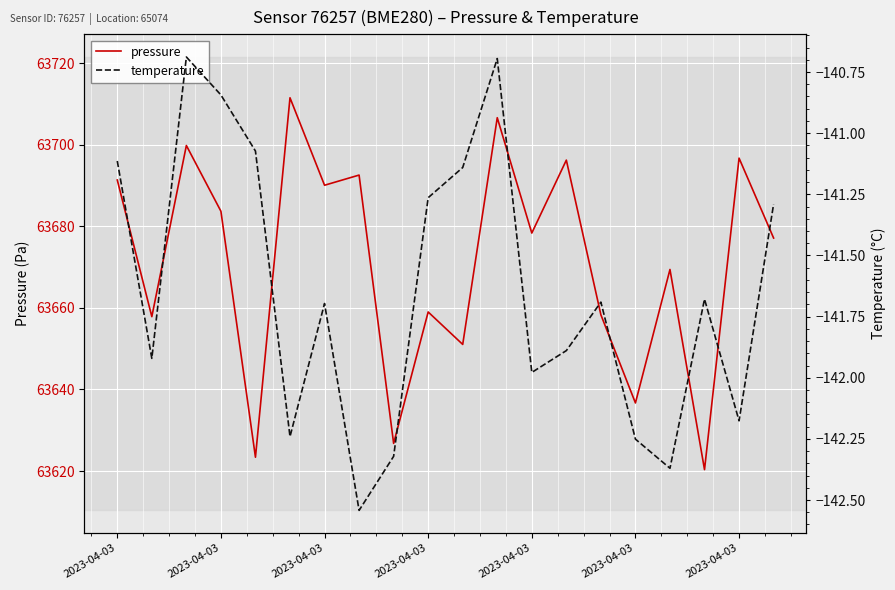

What is the maximum value for pressure?

63711.5